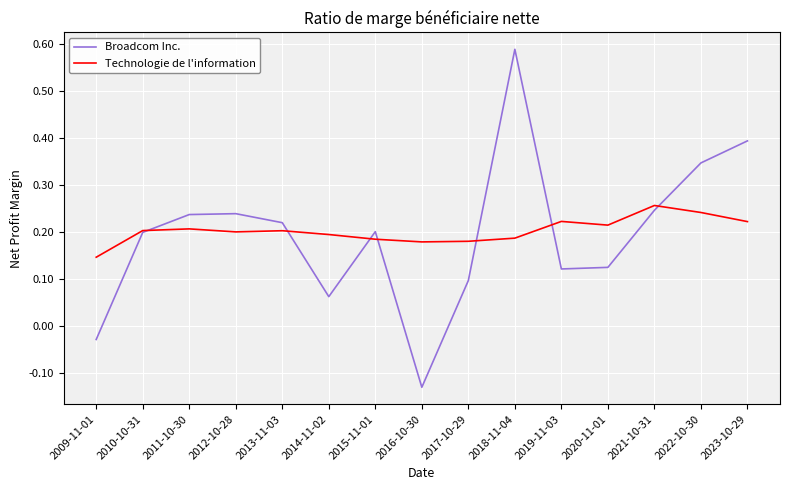

Rank the series by their maximum value, from highest to lowest.

Broadcom Inc., Technologie de l'information